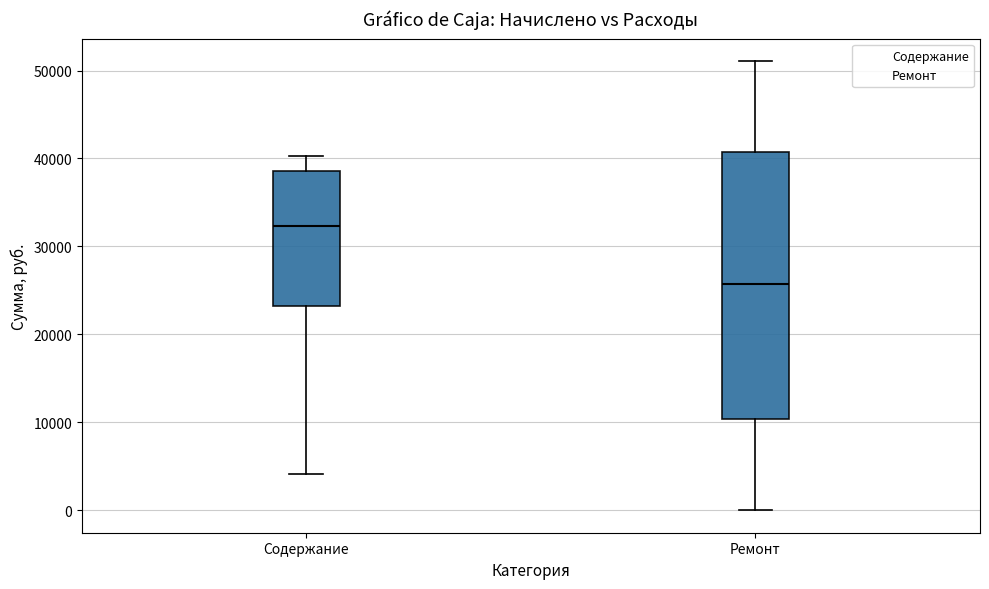

Comparing the boxes themselves (not the whiskers), which one is the tallest?

Ремонт